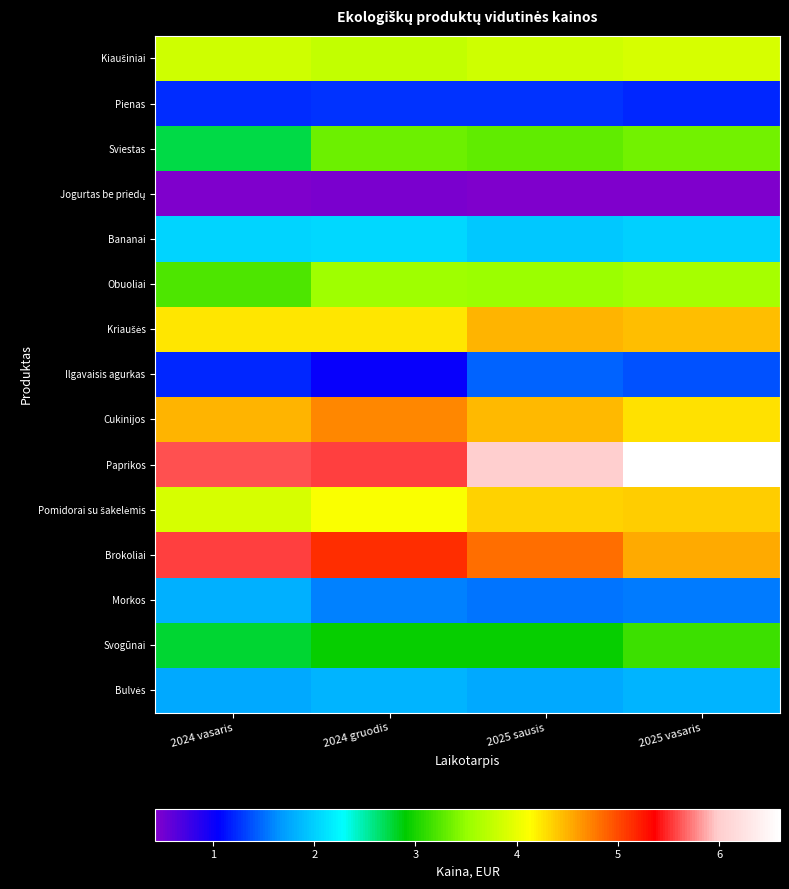

What is the difference between the highest and lowest values at 2025 vasaris?

6.1